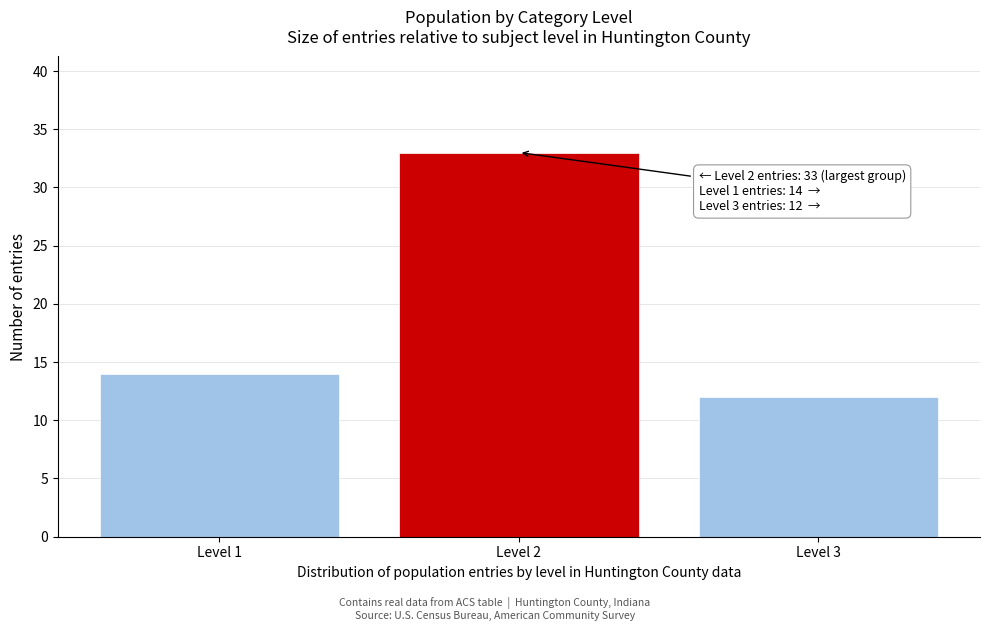

Reading left to right, extract all data points from this chart.

14	33	12